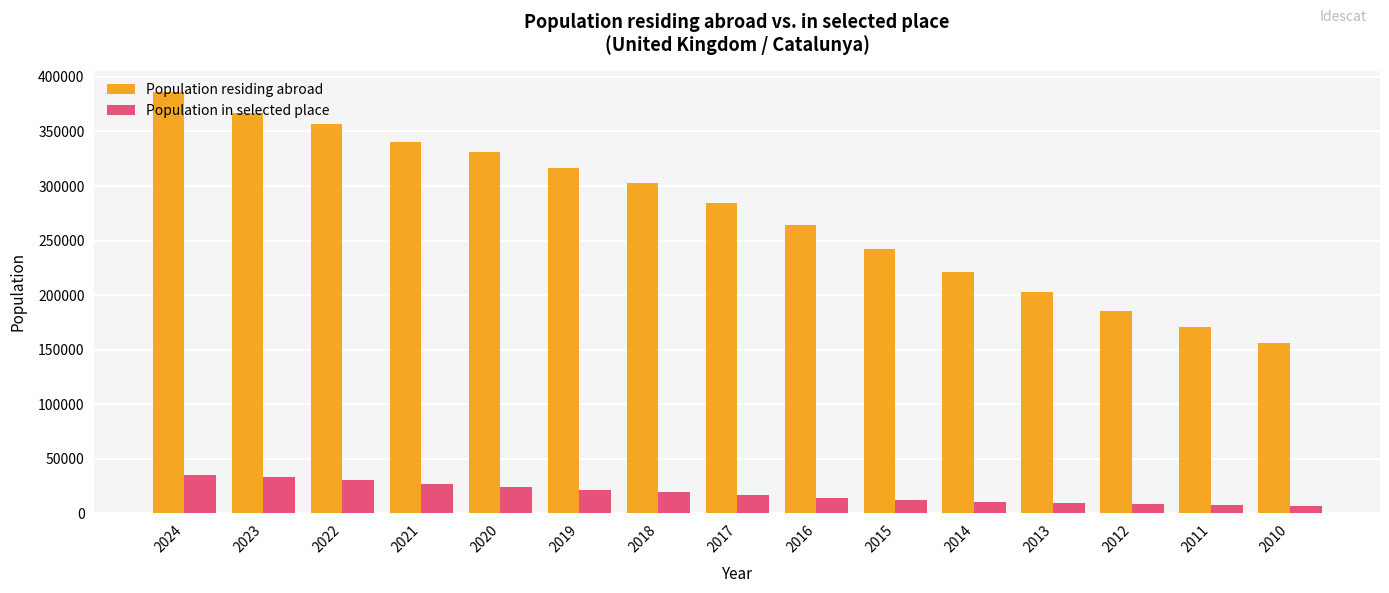

What is the difference between the maximum and minimum values in the Population in selected place series?

28432